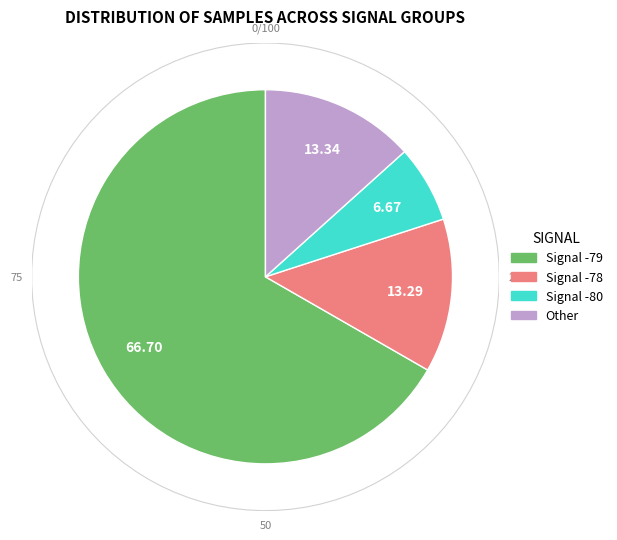

Between 28 and 28, which is larger?

28